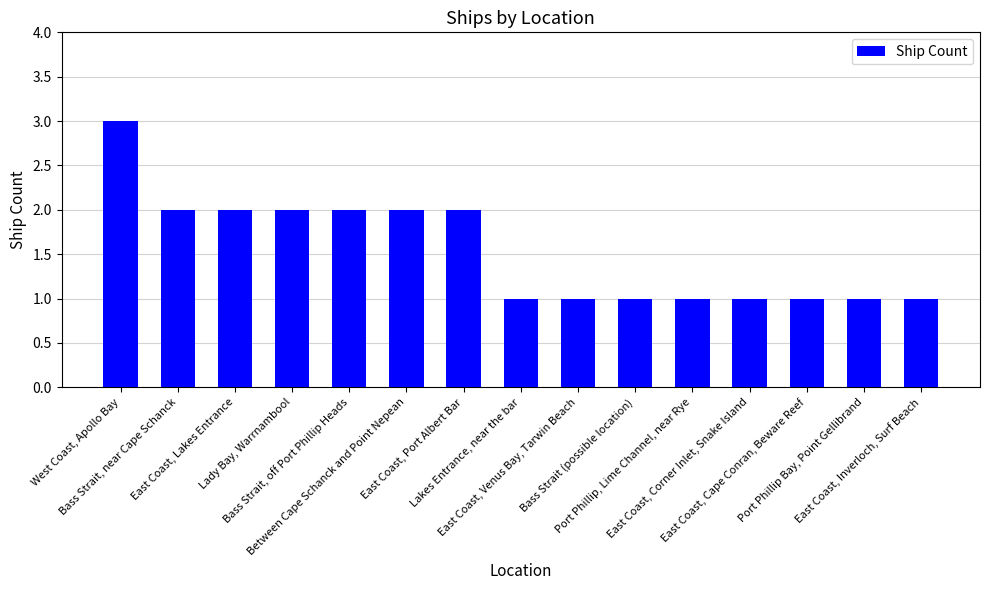

Reading left to right, extract all data points from this chart.

West Coast, Apollo Bay=3	Bass Strait, near Cape Schanck=2	East Coast, Lakes Entrance=2	Lady Bay, Warrnambool=2	Bass Strait, off Port Phillip Heads=2	Between Cape Schanck and Point Nepean=2	East Coast, Port Albert Bar=2	Lakes Entrance, near the bar=1	East Coast, Venus Bay, Tarwin Beach=1	Bass Strait (possible location)=1	Port Phillip, Lime Channel, near Rye=1	East Coast, Corner Inlet, Snake Island=1	East Coast, Cape Conran, Beware Reef=1	Port Phillip Bay, Point Gellibrand=1	East Coast, Inverloch, Surf Beach=1